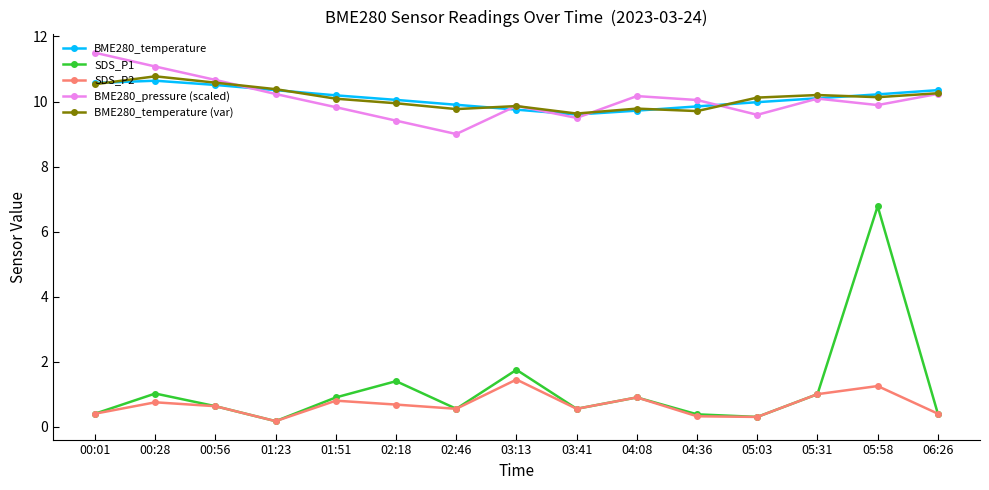

What is the label of the 10th point from the right?

02:18